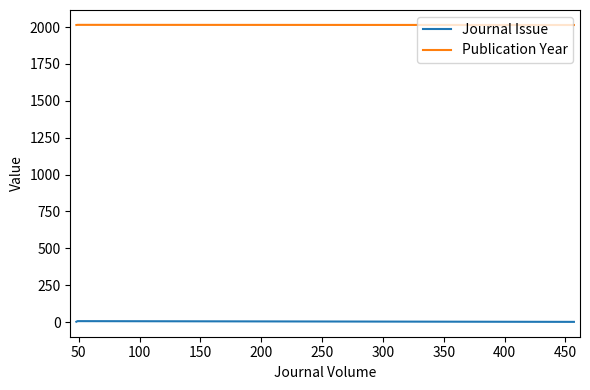

How many lines are shown in the chart?

2